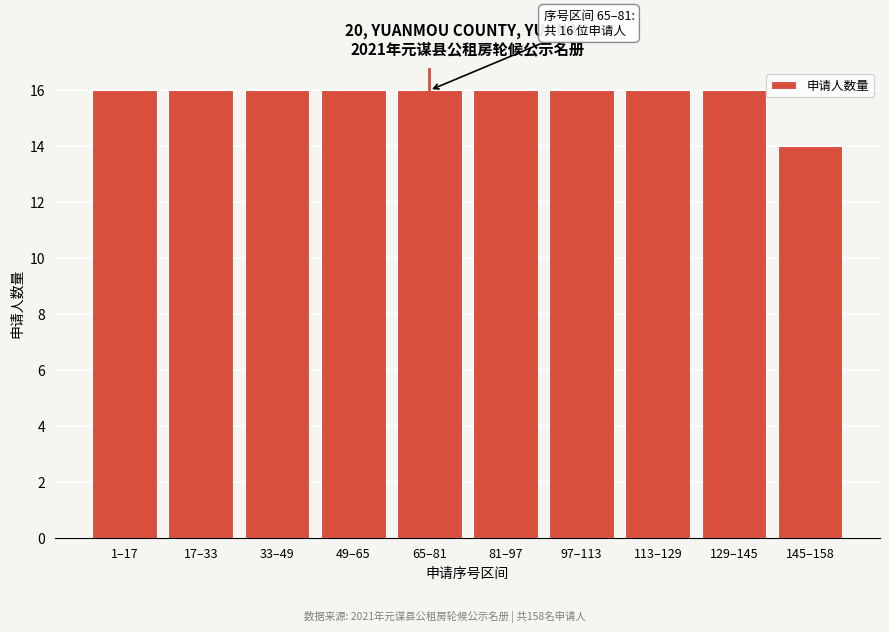

Reading left to right, extract all data points from this chart.

16	16	16	16	16	16	16	16	16	14